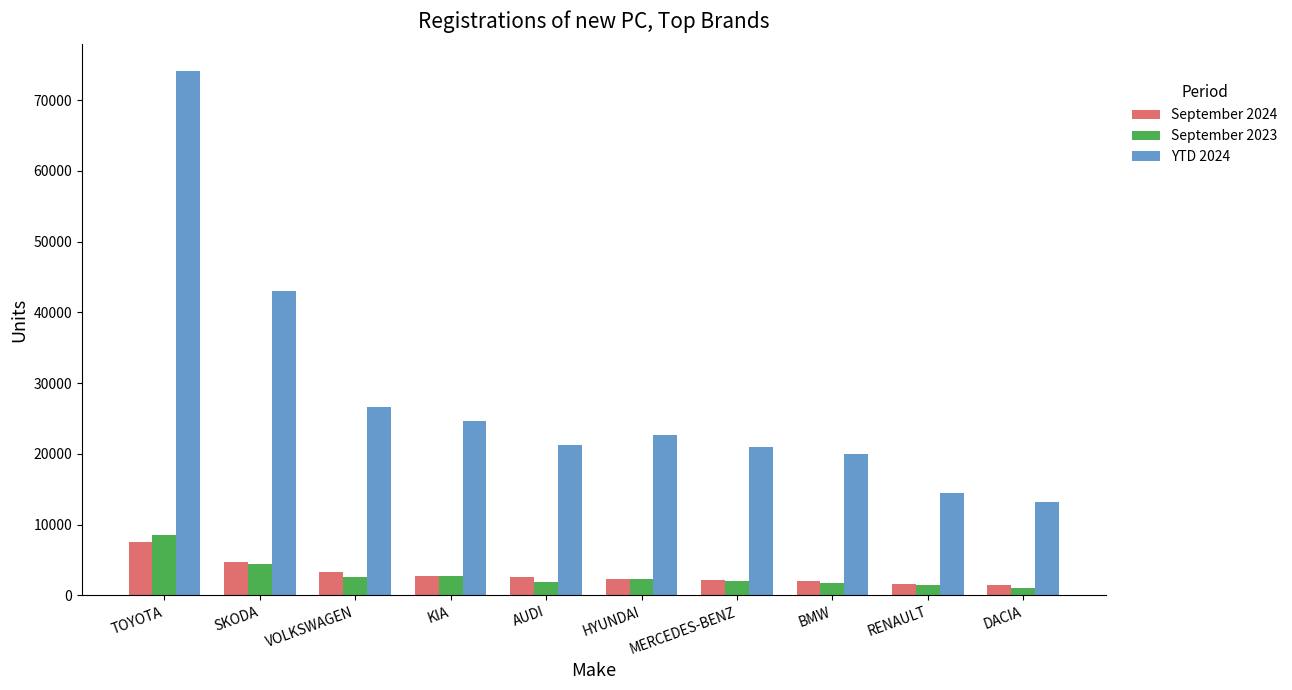

How many series are shown in this chart?

3